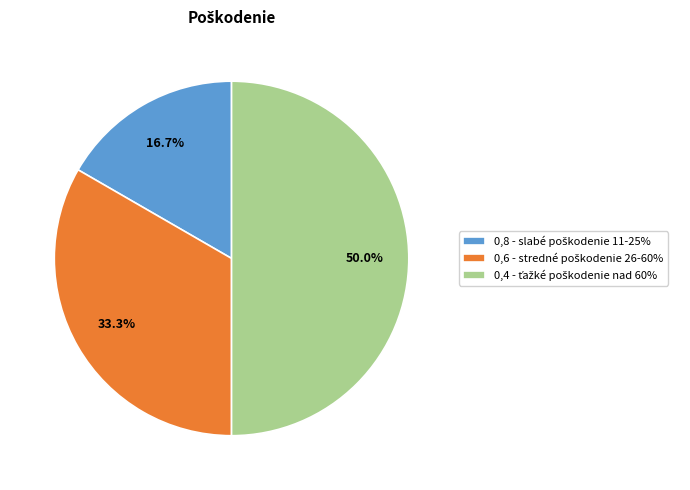

How many segments does this pie chart have?

3